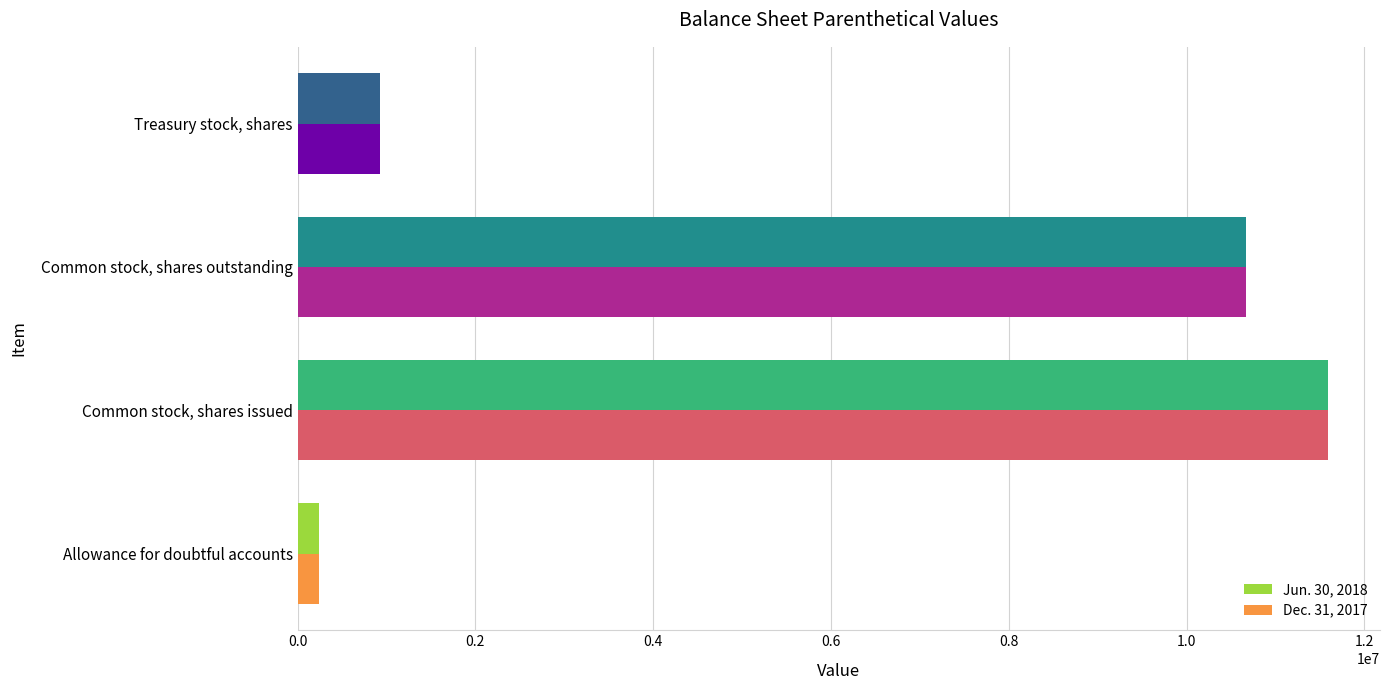

What is the minimum value for Jun. 30, 2018?

237000